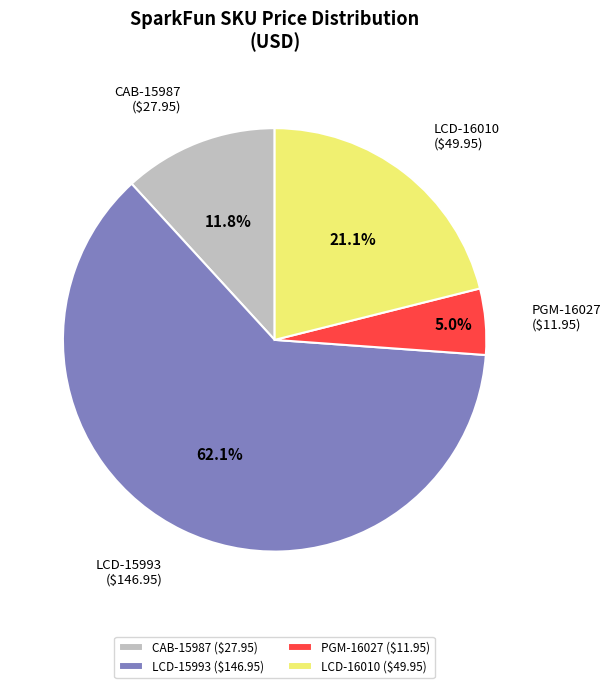

What is the largest slice in the pie chart?

LCD-15993 ($146.95)